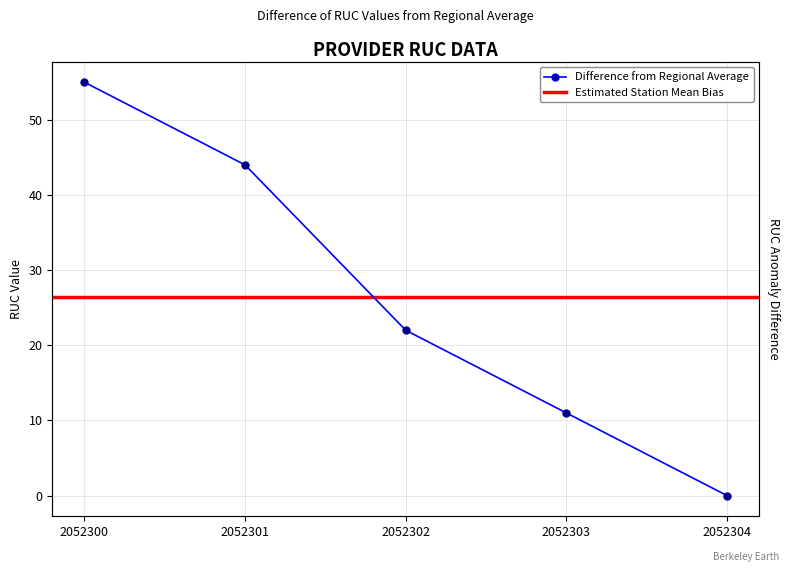

Is it true that the value at 2052301 is 44?

True